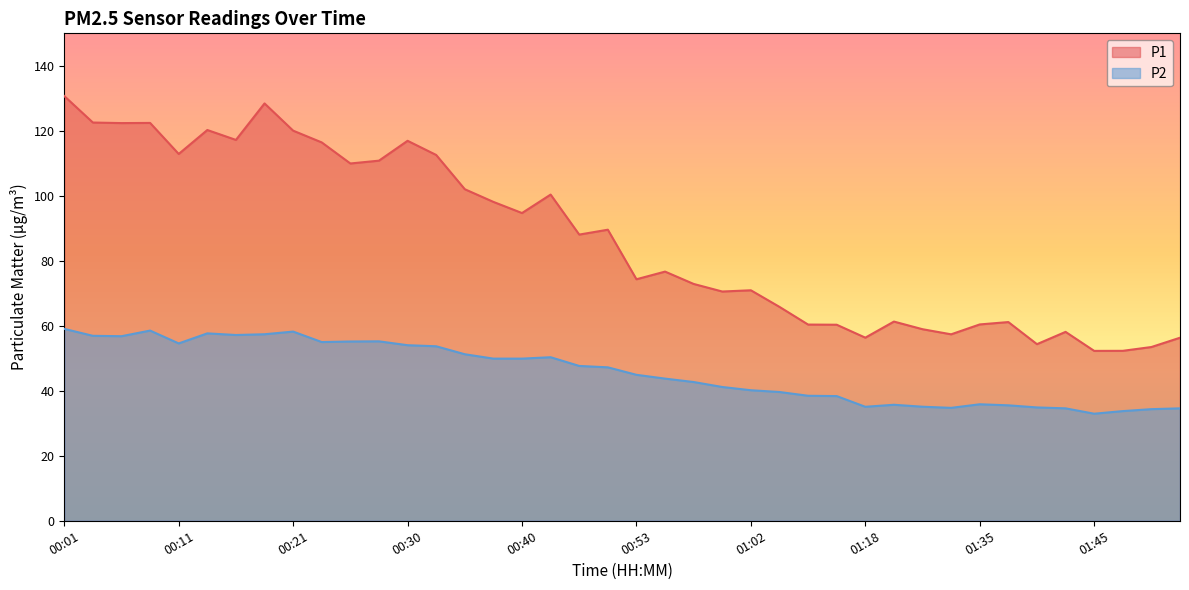

Does the chart display data point markers on the line(s)?

No